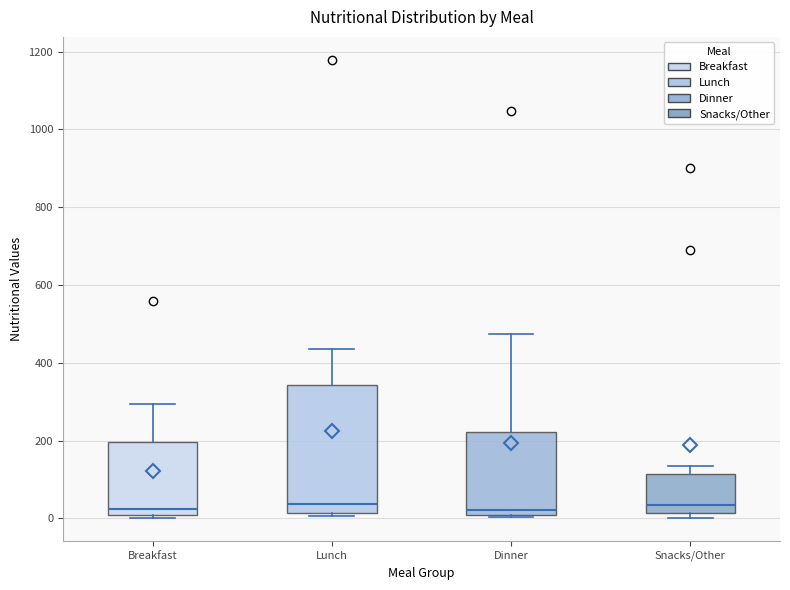

Reading left to right, transcribe this box plot: for each box, give where its median line is, the range the box spans, and where its two whiskers end, as read against the y-axis. The values are not printed on the chart, so give them approximately, as read against the axis.

Breakfast: median 20, box 0 to 200, whiskers 0 (just below the box's lower edge) to 300
Lunch: median 40, box 20 to 340, whiskers 0 to 440
Dinner: median 20, box 0 to 220, whiskers 0 to 480
Snacks/Other: median 40, box 20 to 120, whiskers 0 to 140